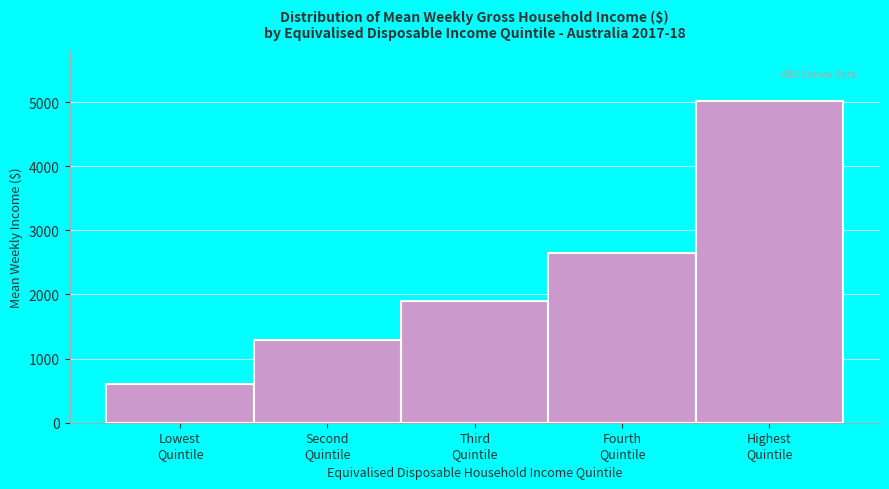

Reading right to left, what are all the values shown in this chart?

5023	2644	1900	1294	608